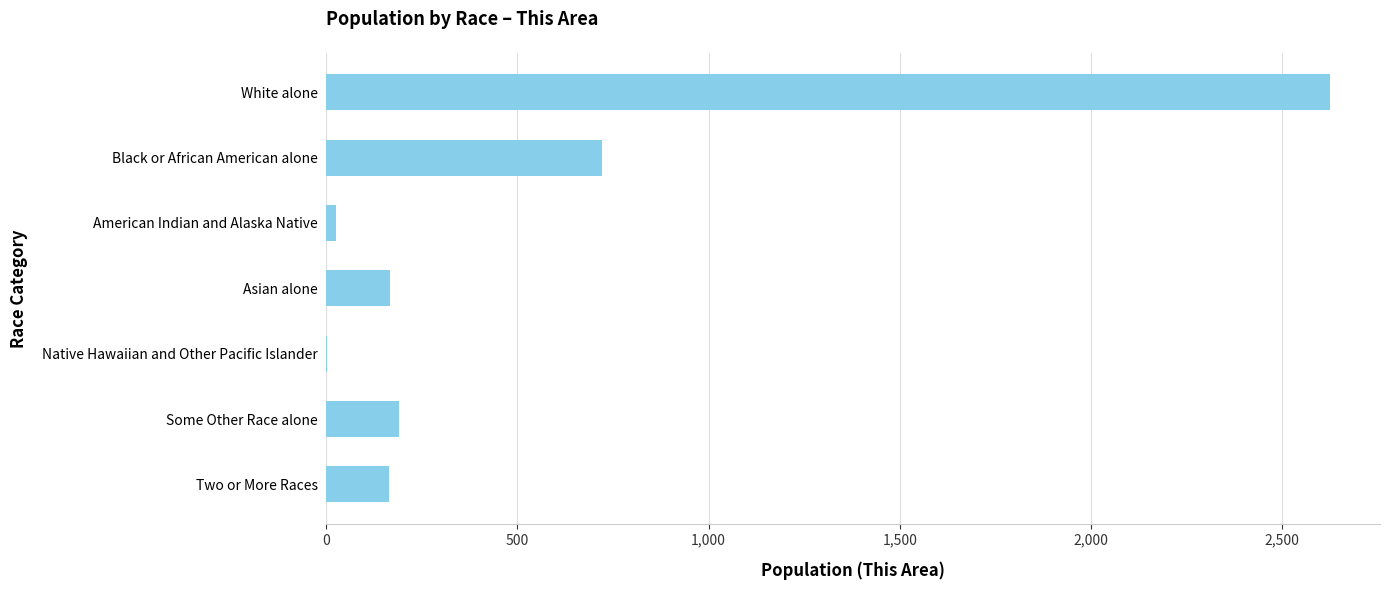

What is the sum of all values?

3894